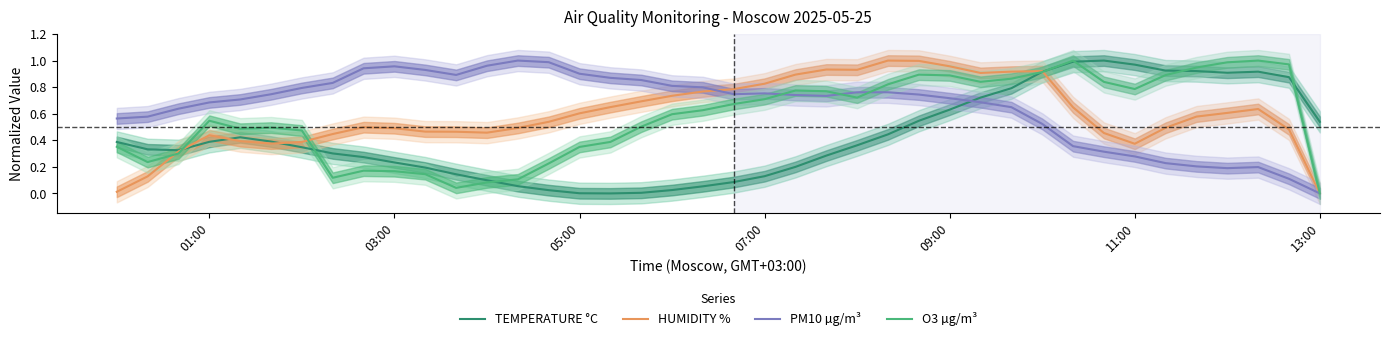

True or false: TEMPERATURE °C has a value of 0.4 at 01:00.

True